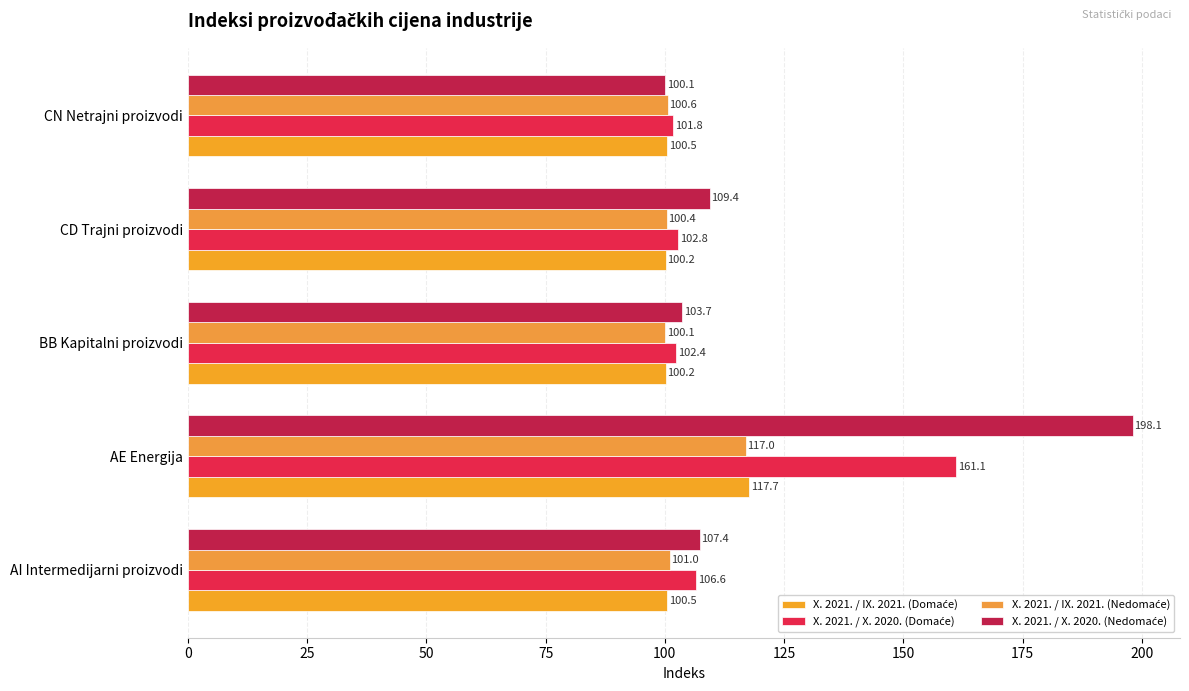

What is the value of the X. 2021. / IX. 2021. (Domaće) bar at the 5th from the left?

100.5